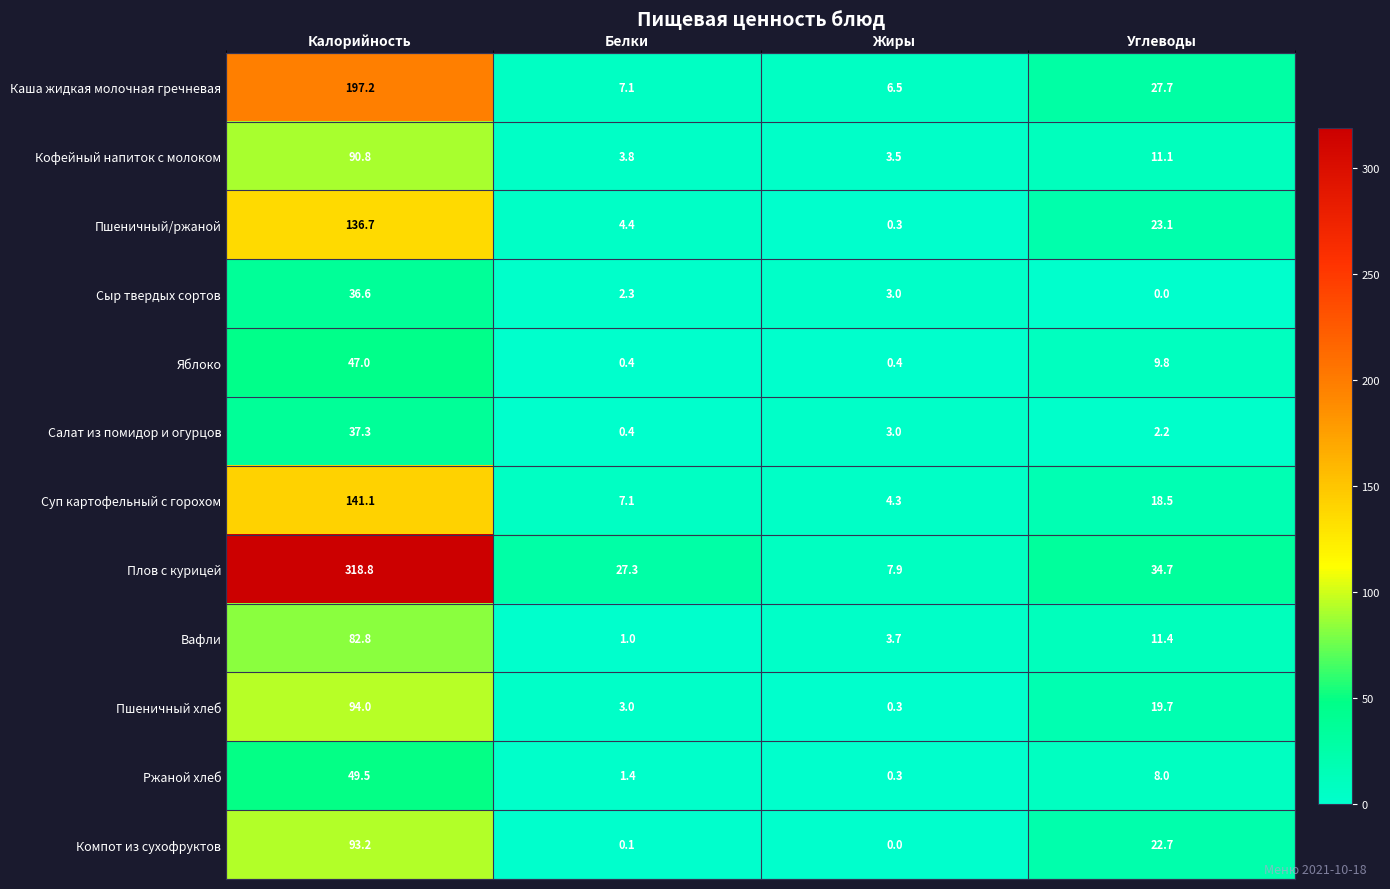

Between Жиры and Углеводы, which series saw the biggest shift?

Плов с курицей